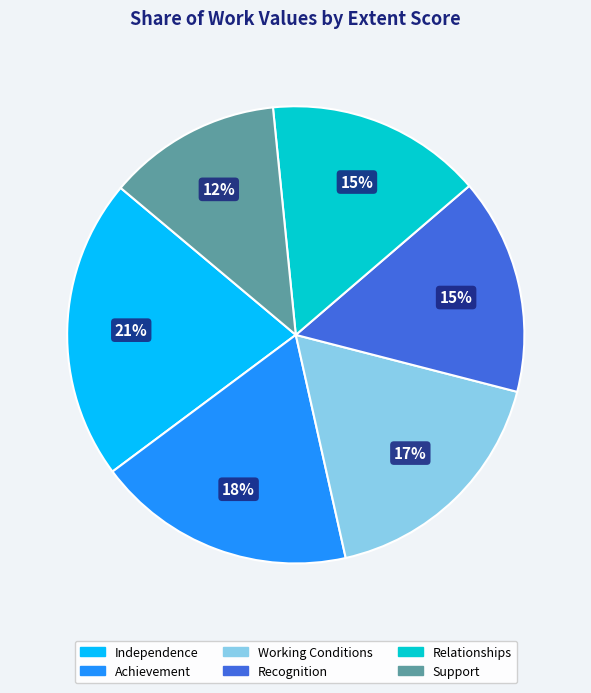

Is it true that Achievement is 18% of the pie?

True